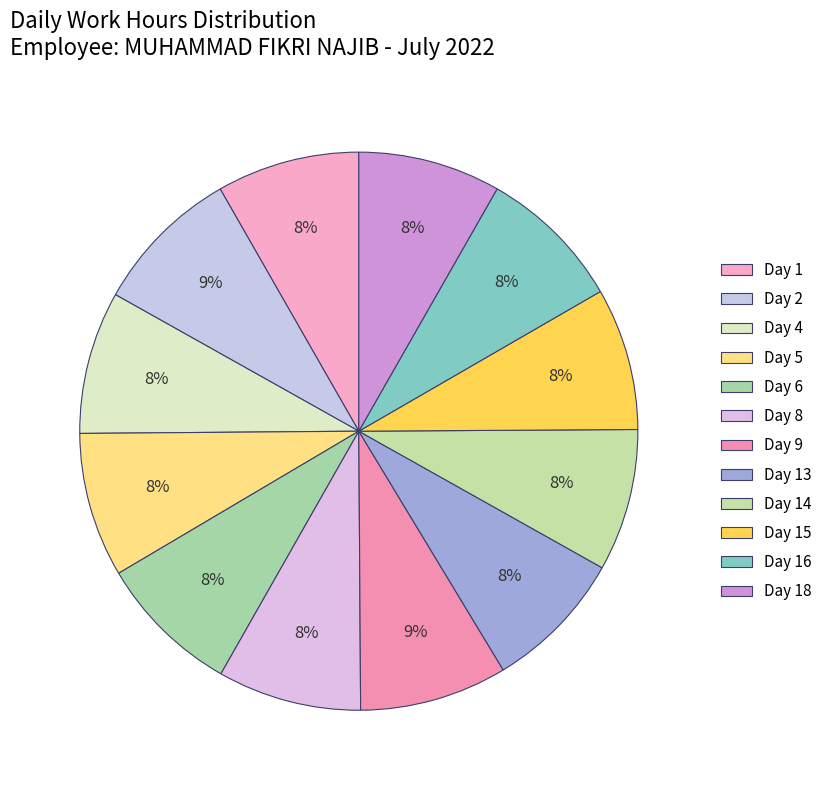

To the nearest percent, what portion does Day 9 represent?

9%